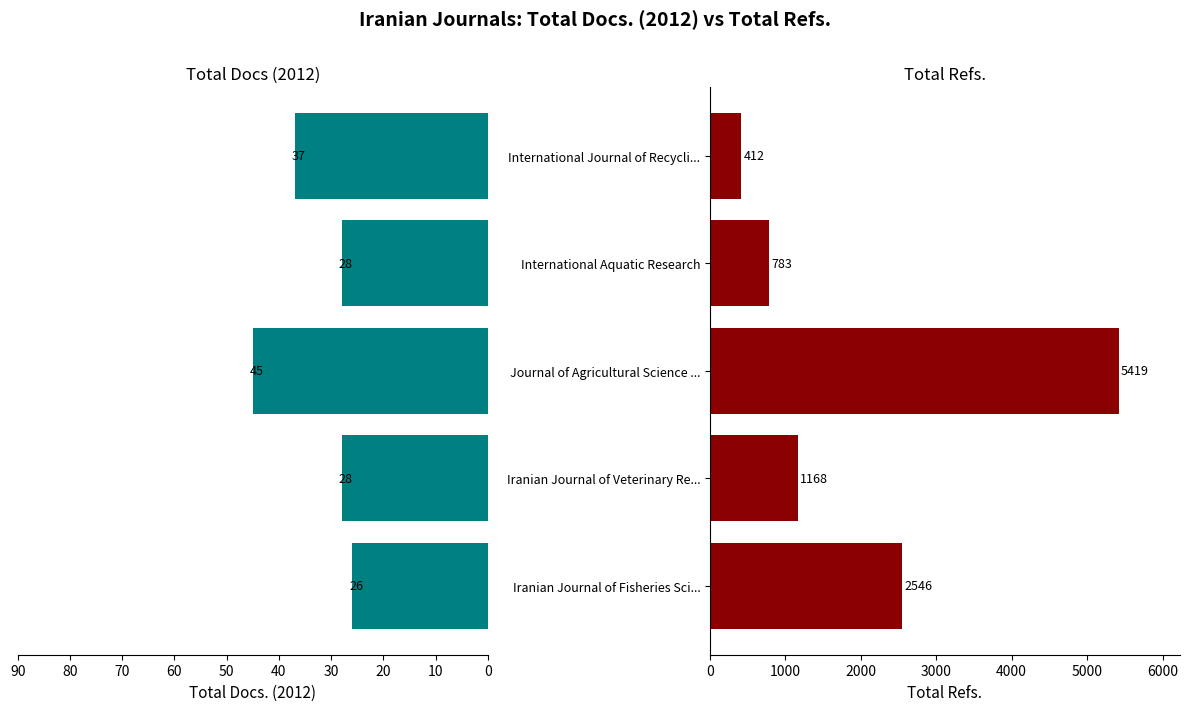

What is the difference between the second highest and second lowest values in the Total Docs. (2012) series?

9